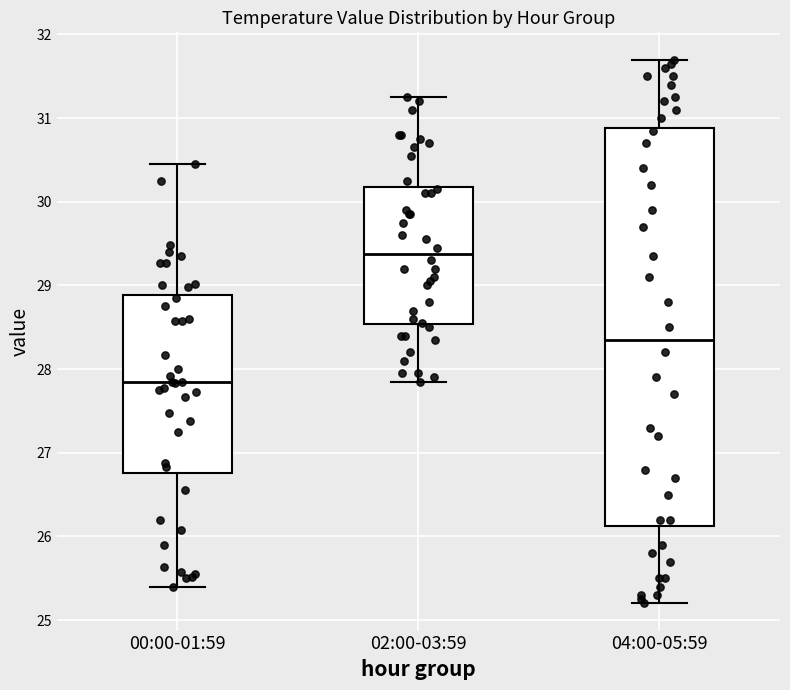

Which box has the lowest median line?

00:00-01:59